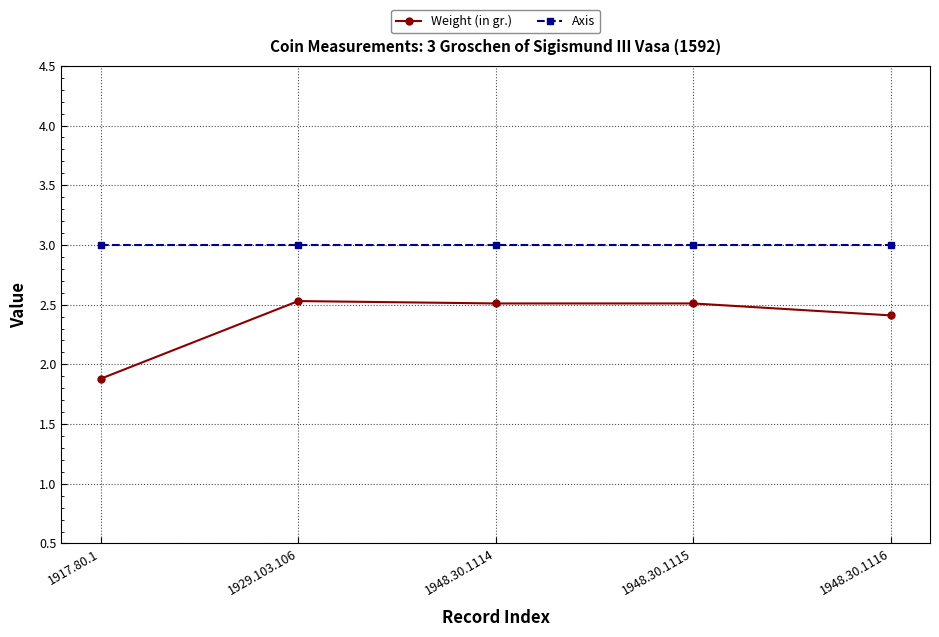

Which category has the lowest value across all series?

1917.80.1